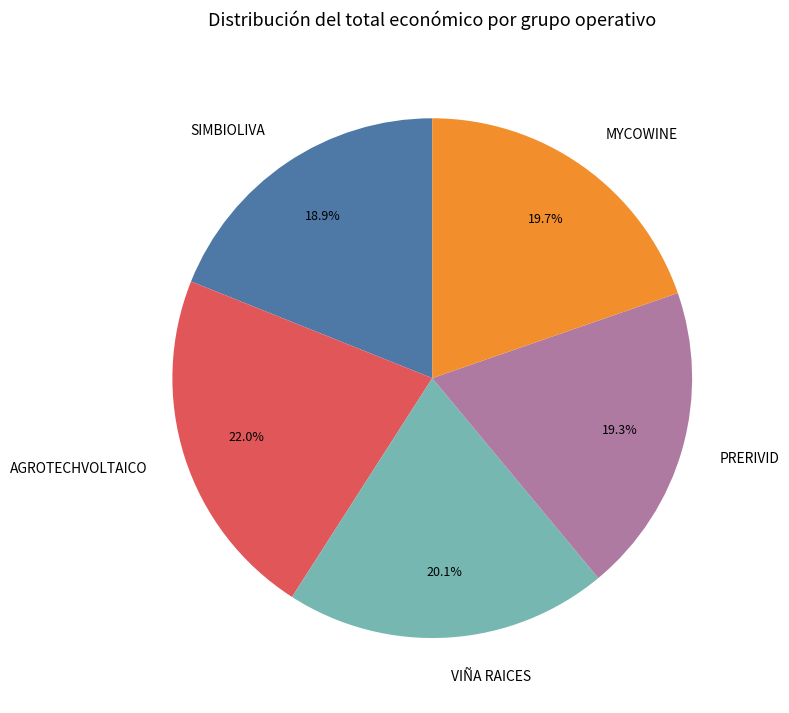

What percentage is the SIMBIOLIVA slice, to the nearest percent?

19%